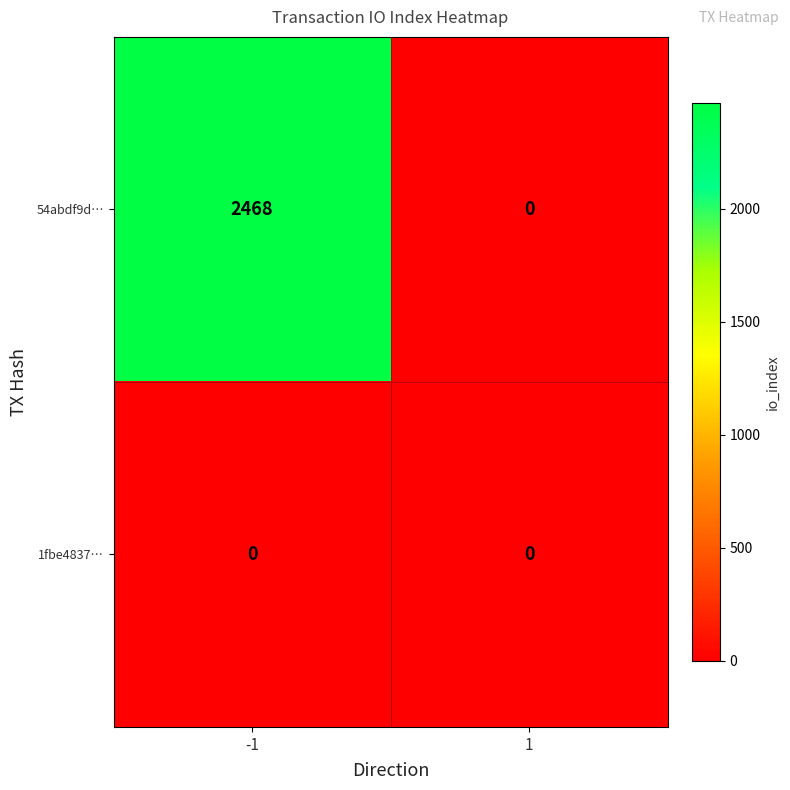

Reading left to right, transcribe all the data shown in this chart.

54abdf9d…: -1=2468	1=0
1fbe4837…: -1=0	1=0